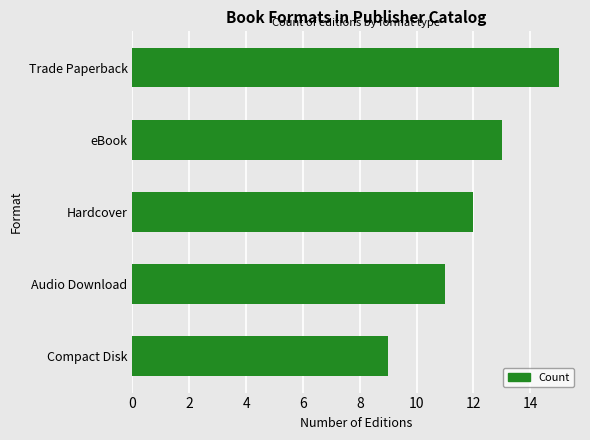

Reading top to bottom, transcribe all the data shown in this chart.

Trade Paperback=15	eBook=13	Hardcover=12	Audio Download=11	Compact Disk=9